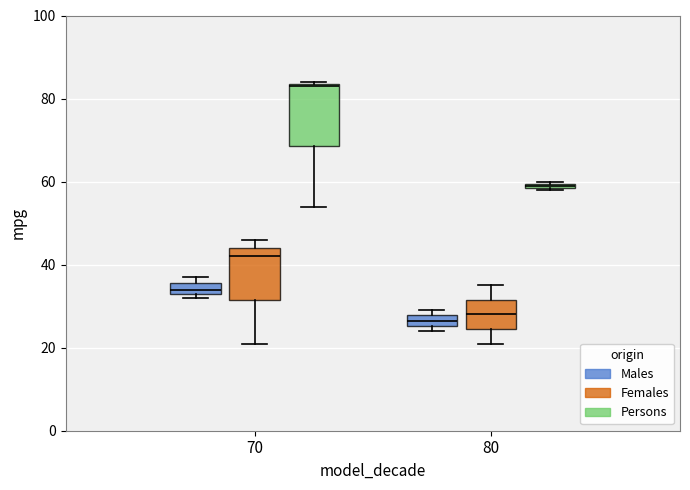

Which box is the tallest, from its lower edge to its upper edge?

70 (Persons)